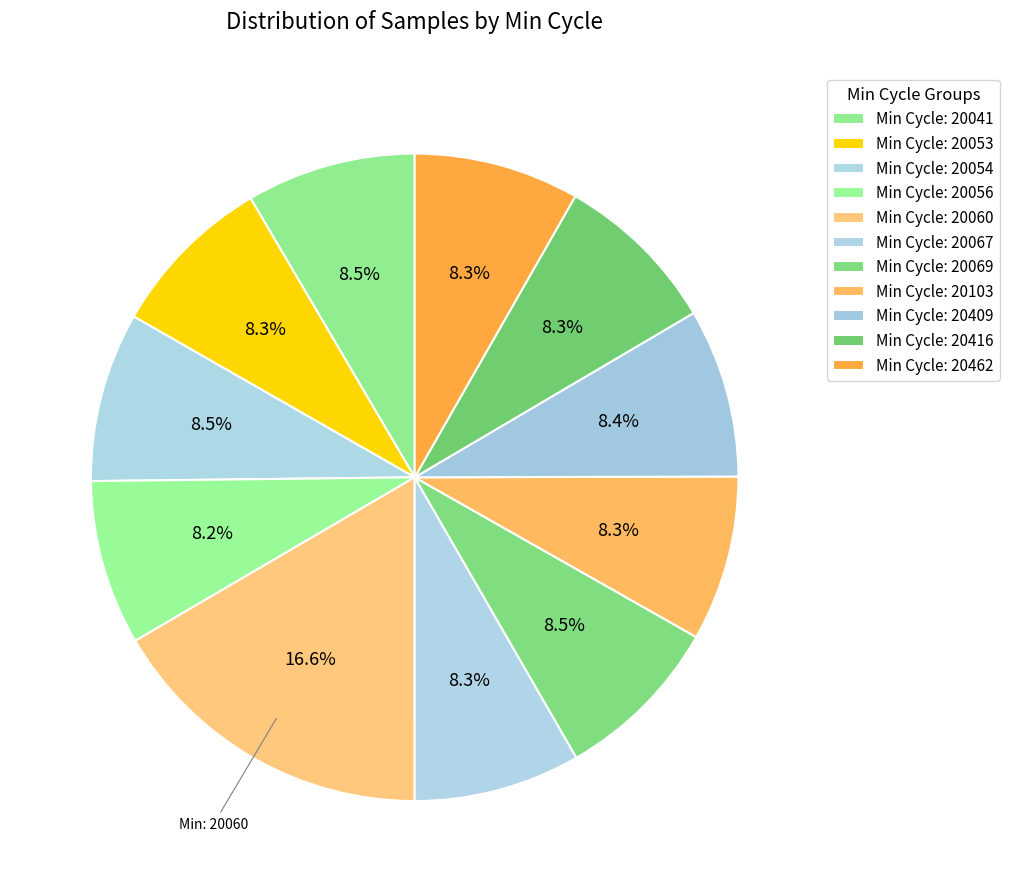

Is there any slice that represents more than half of the pie?

No